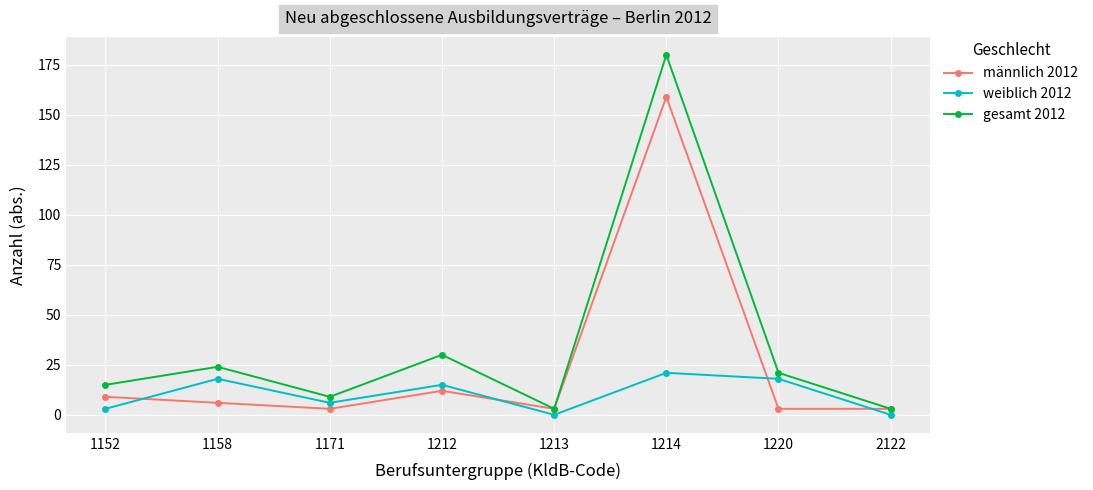

Reading left to right, list all the values displayed in this chart.

männlich 2012: 9	6	3	12	3	159	3	3
weiblich 2012: 3	18	6	15	0	21	18	0
gesamt 2012: 15	24	9	30	3	180	21	3